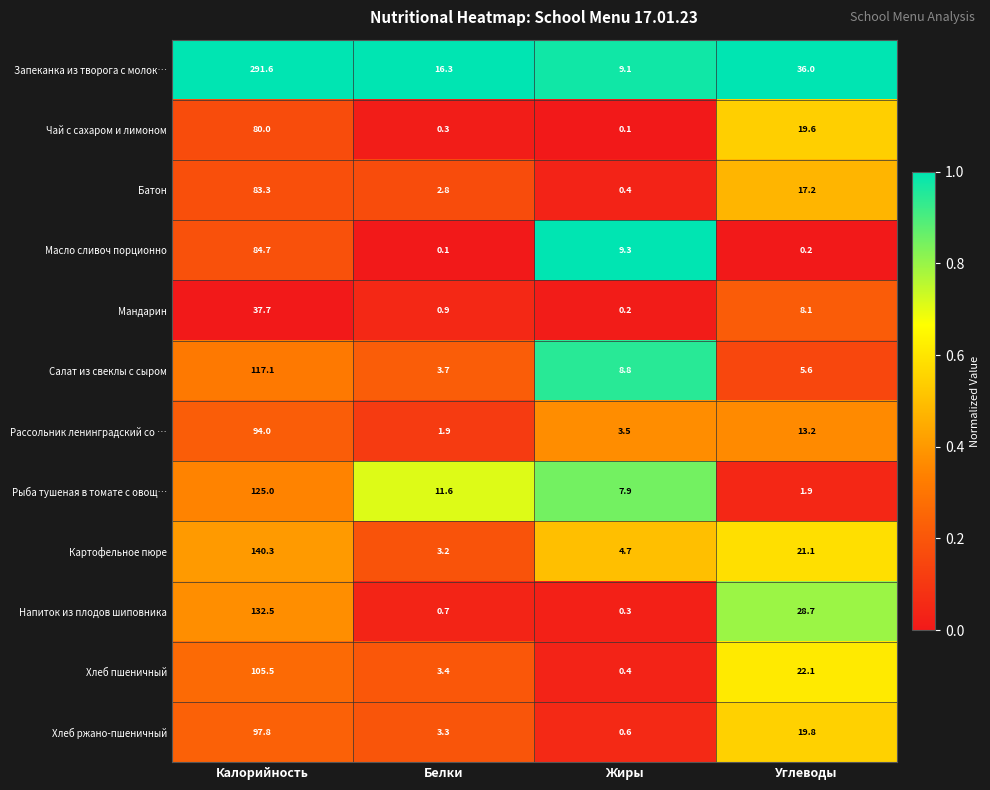

Which series has the largest total across all categories?

Запеканка из творога с молок…